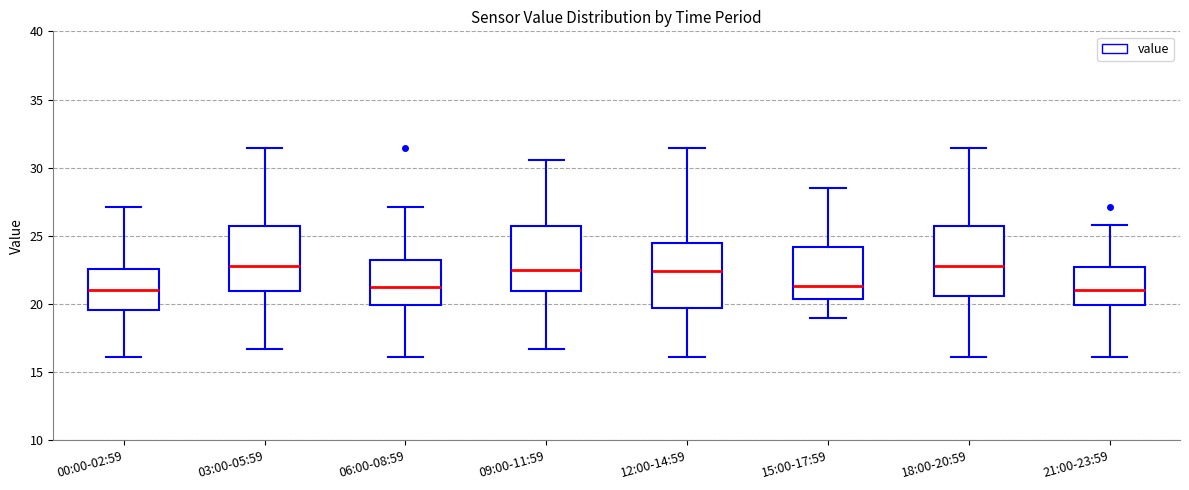

Where is the lower edge of the box for 09:00-11:59 on the y-axis? The values are not printed on the chart, so give them approximately, as read against the axis.

21.0